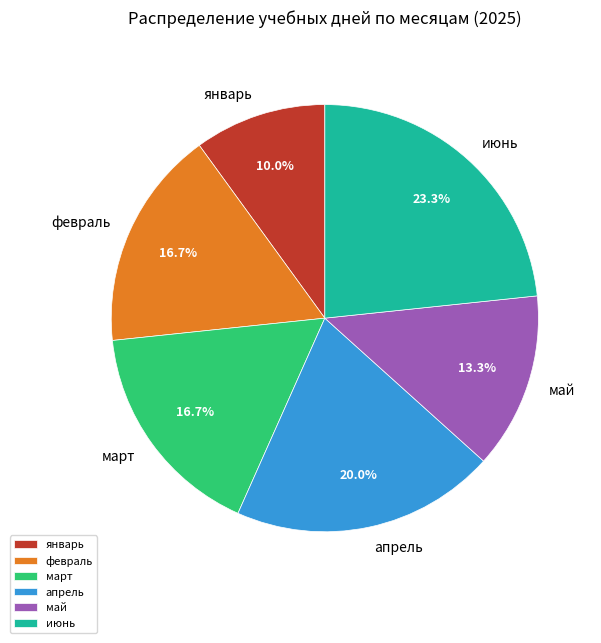

Which category has the biggest portion of the pie?

июнь